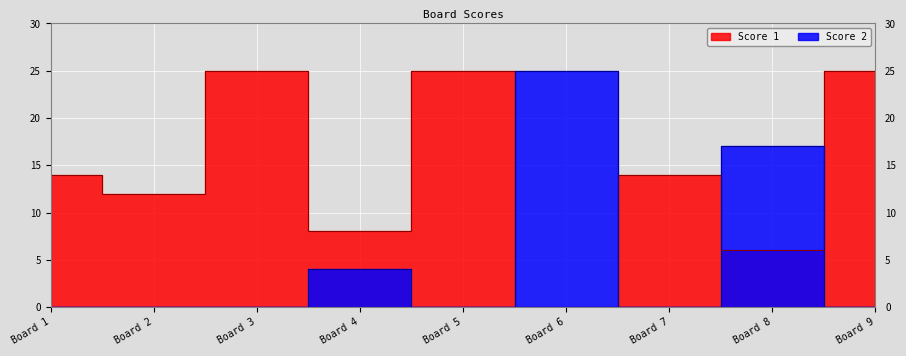

At which category does Score 1 reach its first local peak?

Board 3